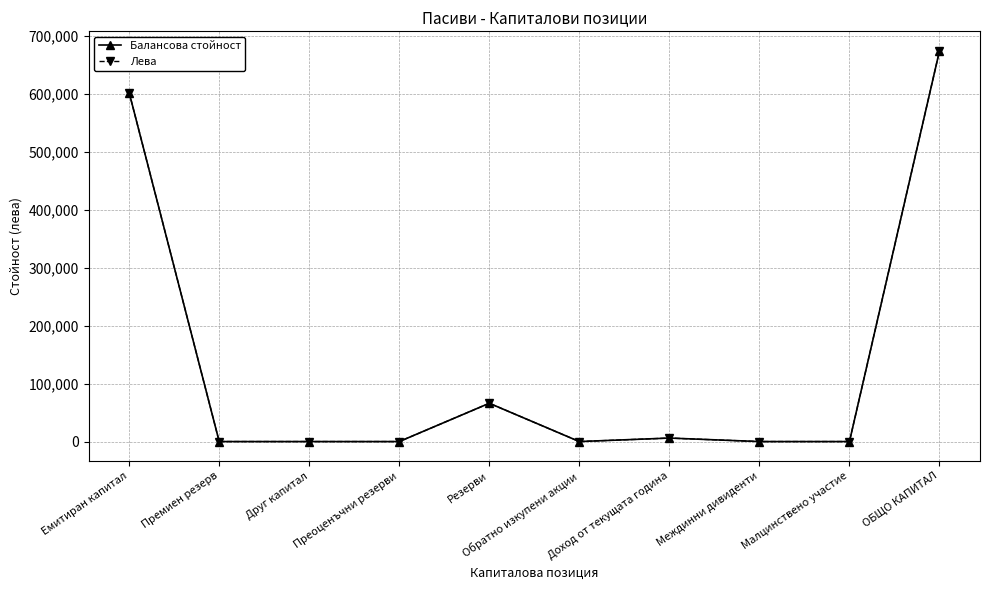

Which series has the widest spread of values?

Балансова стойност